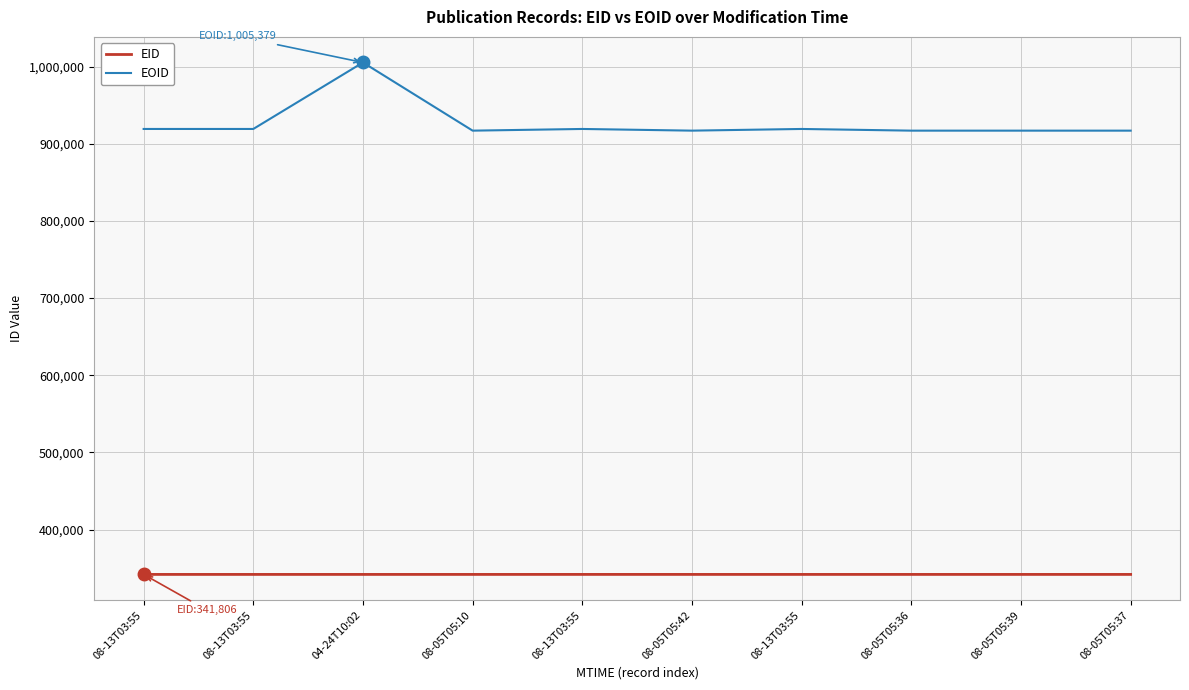

How many lines are shown in the chart?

2